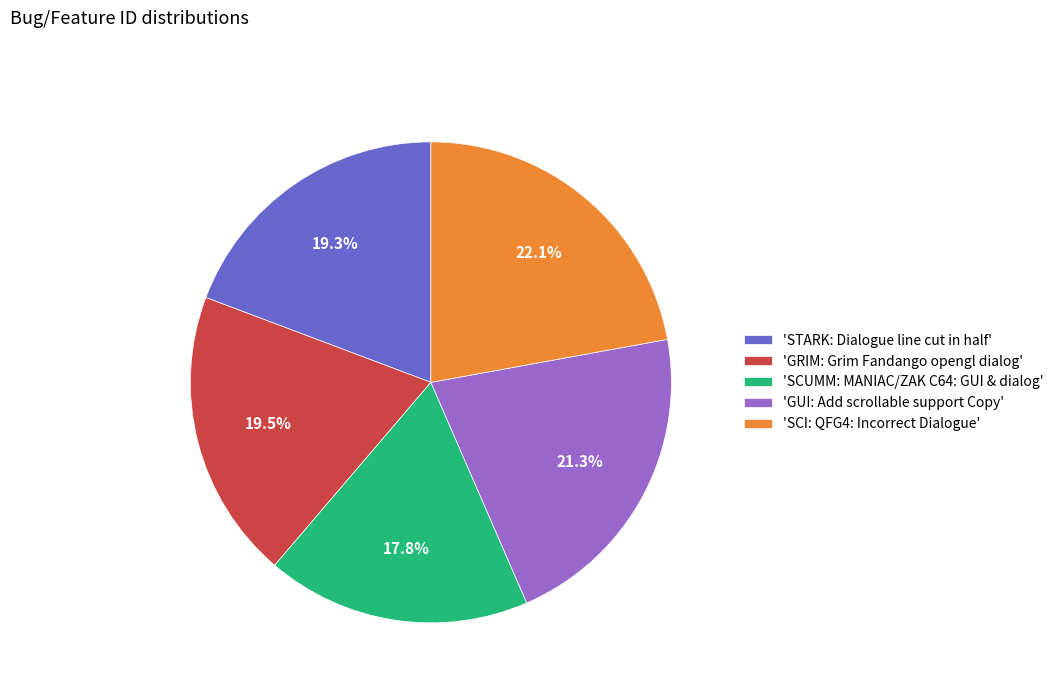

What is the ratio of the value at 'GUI: Add scrollable support Copy' to the value at 'SCUMM: MANIAC/ZAK C64: GUI & dialog'?

1.2